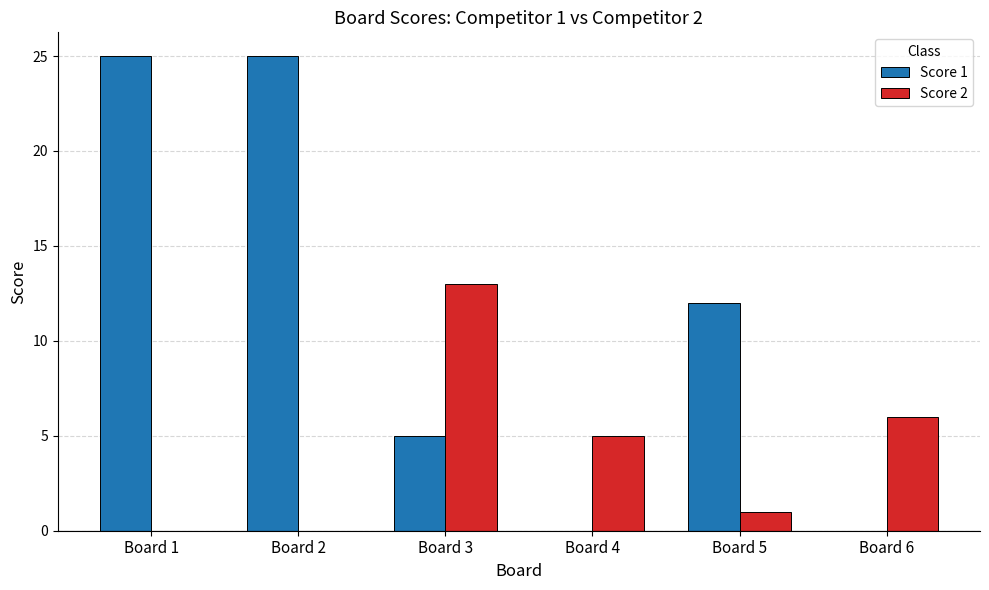

Between Board 3 and Board 6, which series saw the biggest shift?

Score 2